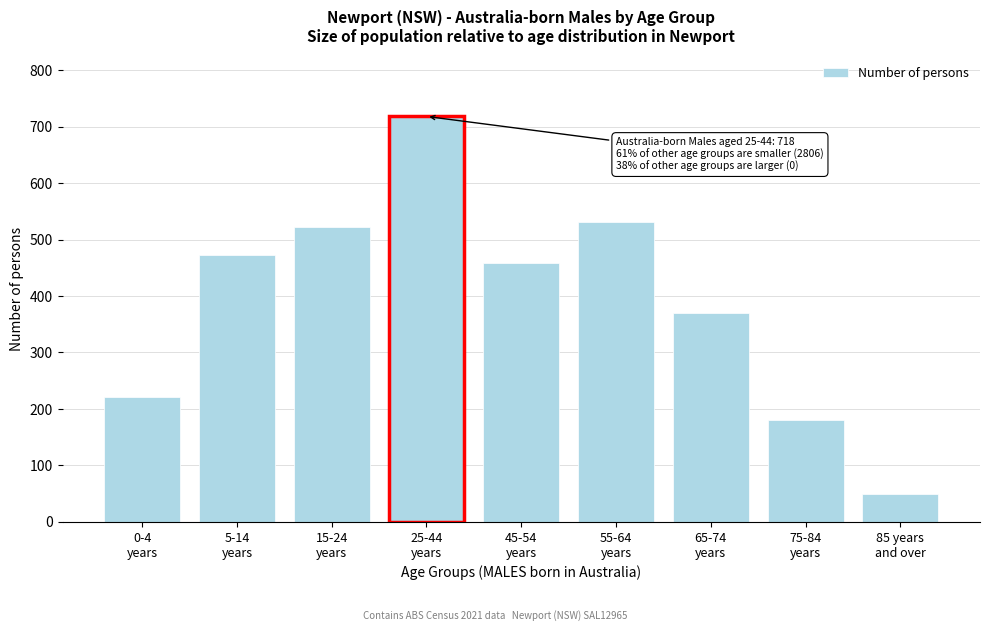

Reading right to left, transcribe all the data shown in this chart.

49	181	370	531	458	718	523	473	221